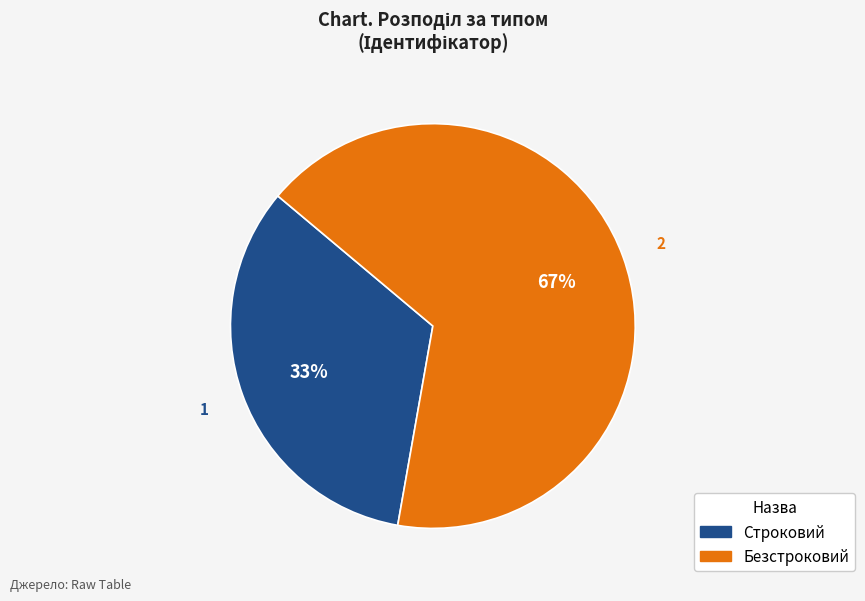

Which slice is the smallest?

Строковий